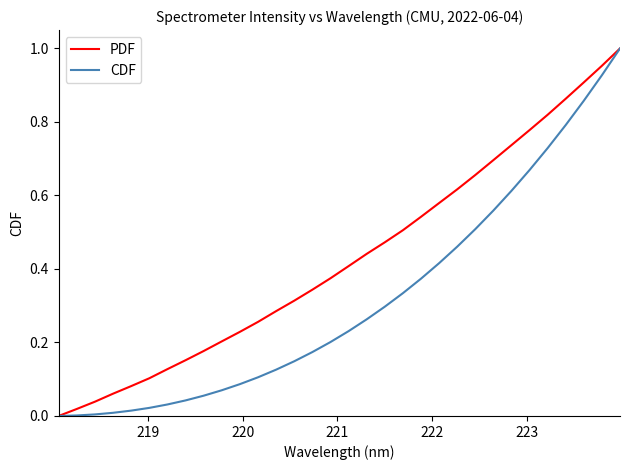

Rank the series by their average value, from lowest to highest.

CDF, PDF